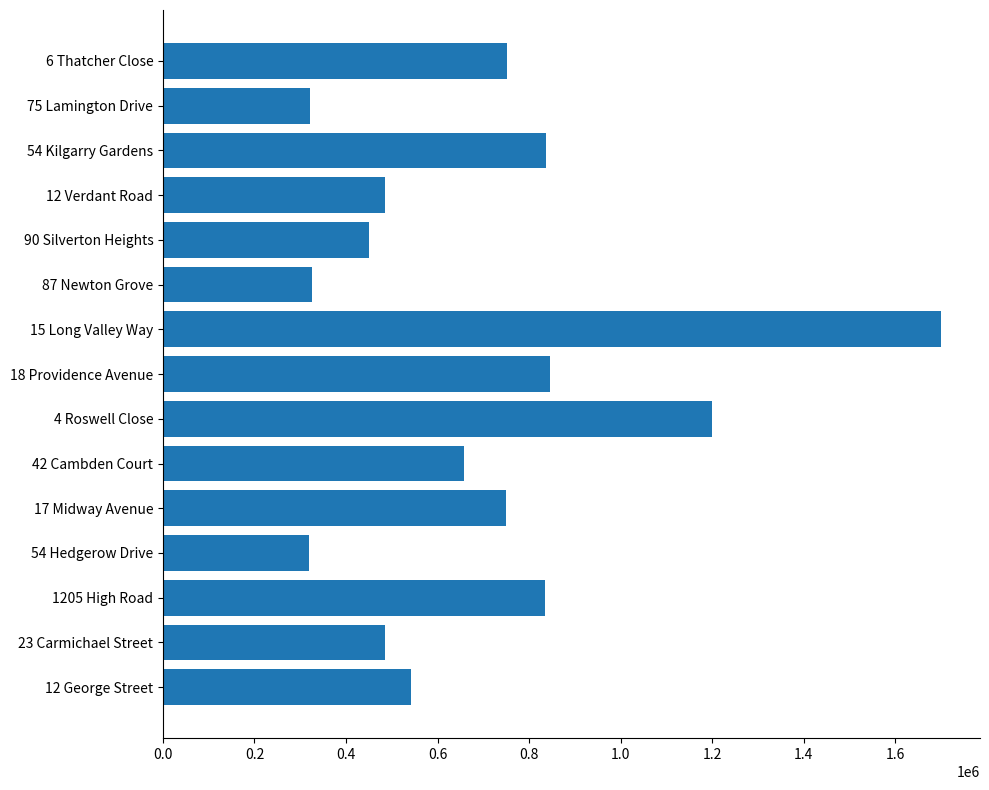

What is the minimum value shown in the chart?

320000